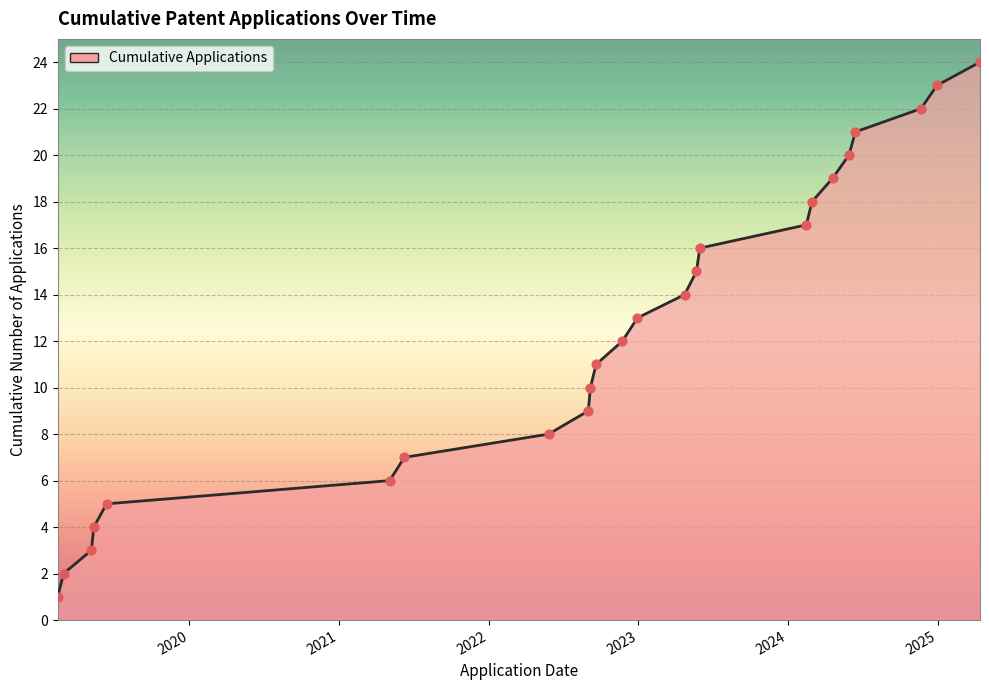

What is the greatest value displayed?

24